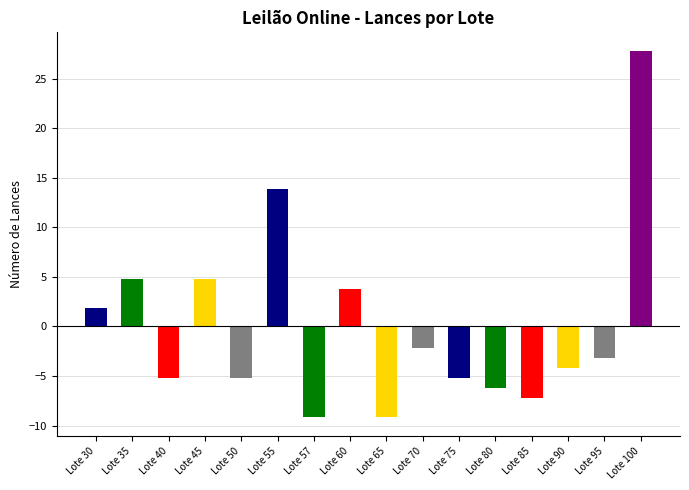

Where does the data first go above -3?

Lote 30